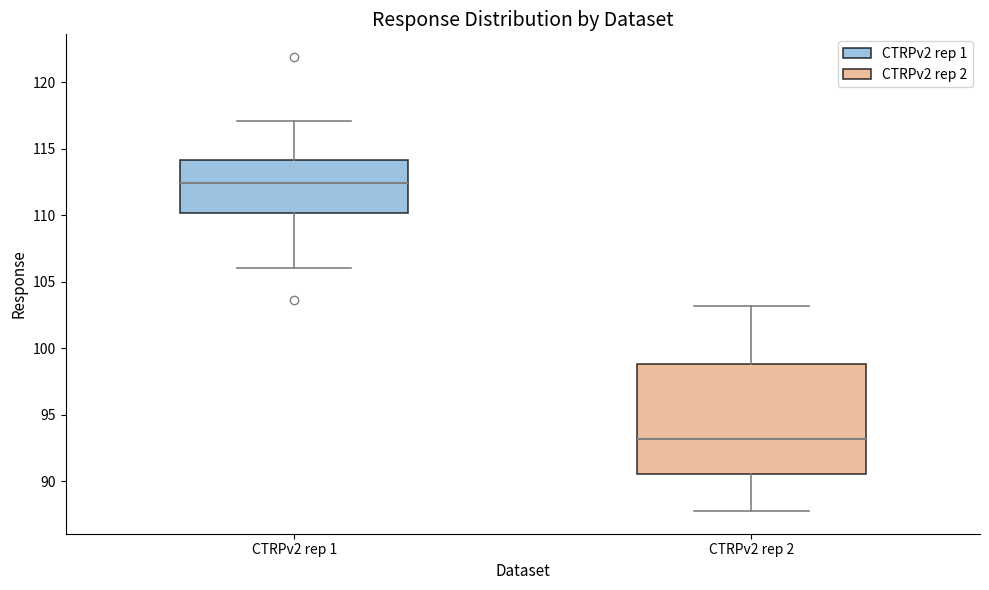

Comparing the boxes themselves (not the whiskers), which one is the tallest?

CTRPv2 rep 2